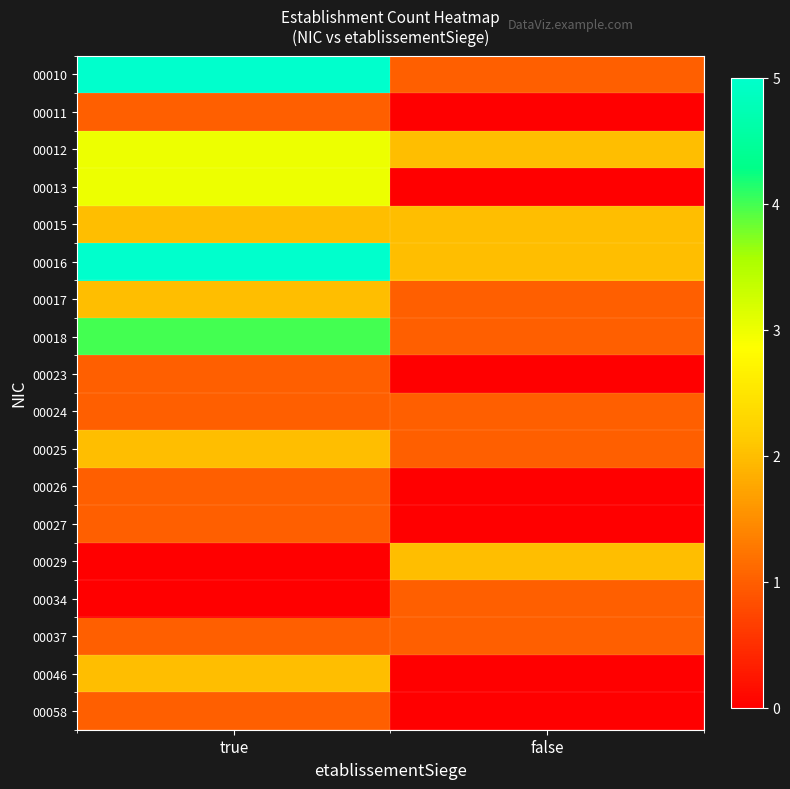

What is the total value across all series at false?

15